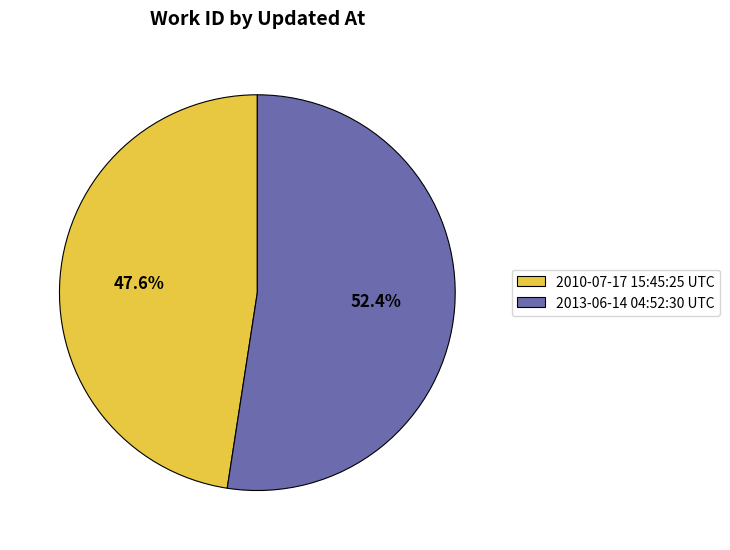

Count the number of slices in the pie.

2